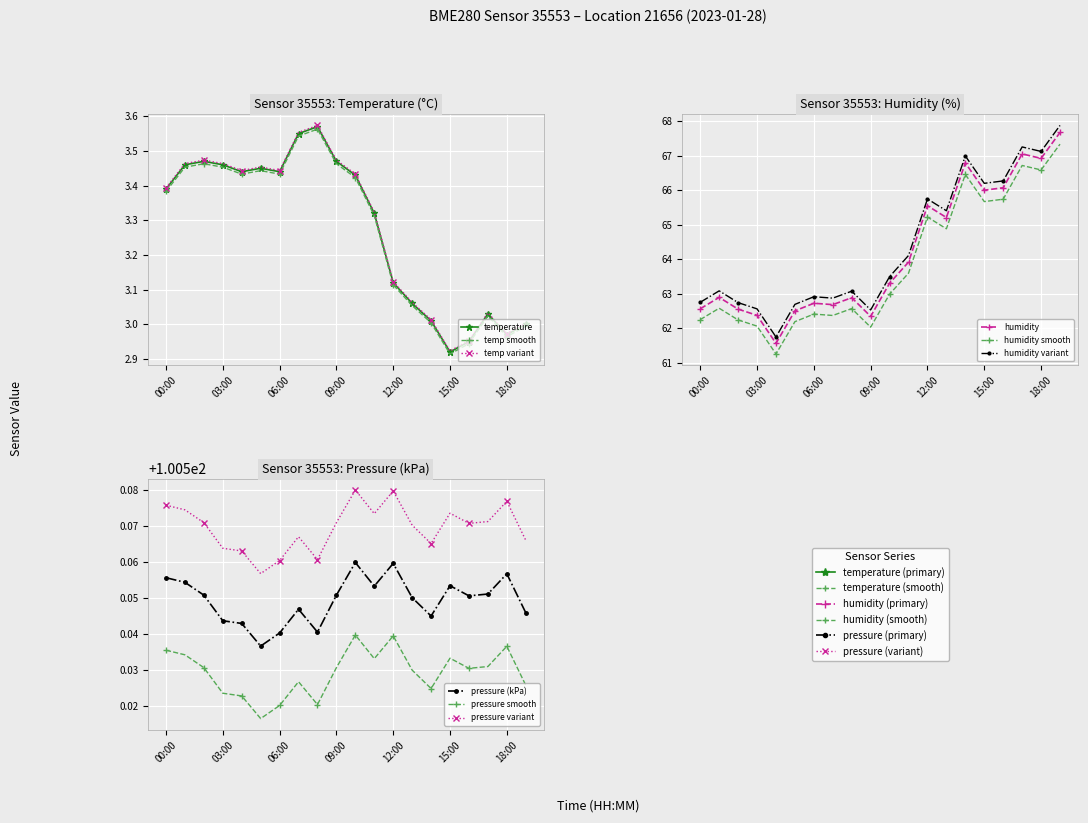

True or false: humidity and pressure_norm cross at least once.

False